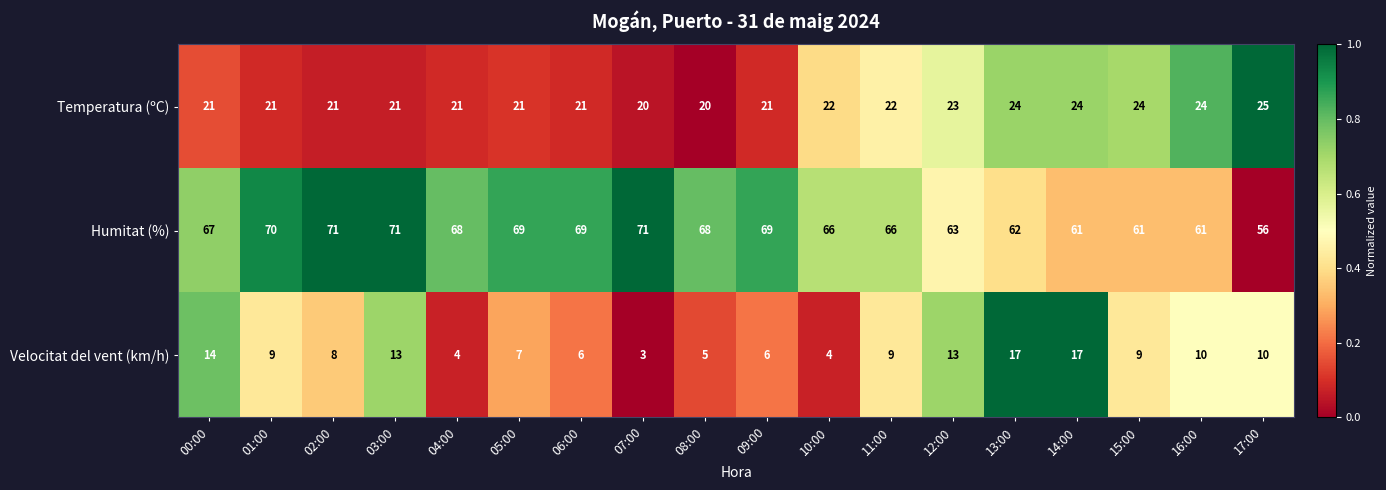

True or false: Temperatura (ºC) has a value of 21 at 03:00.

True